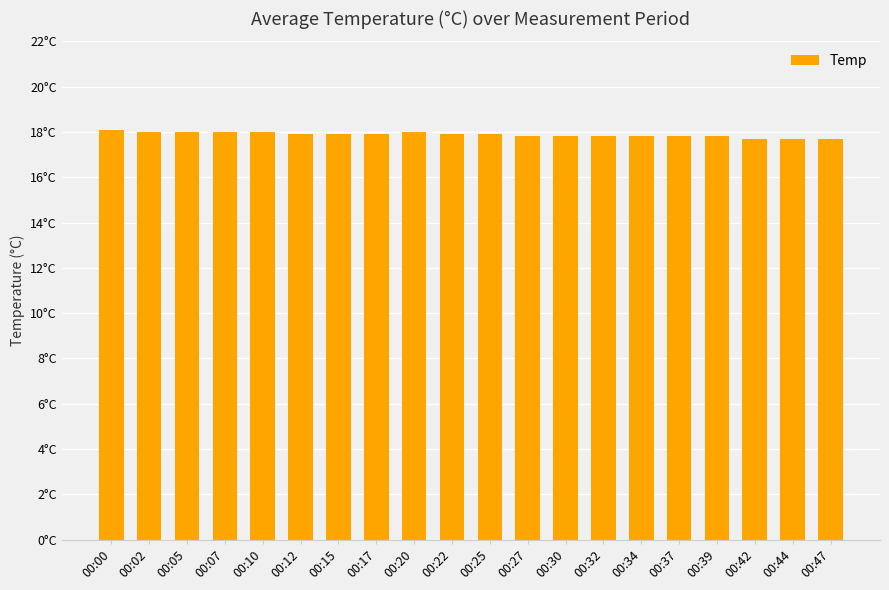

Are the bars horizontal?

No